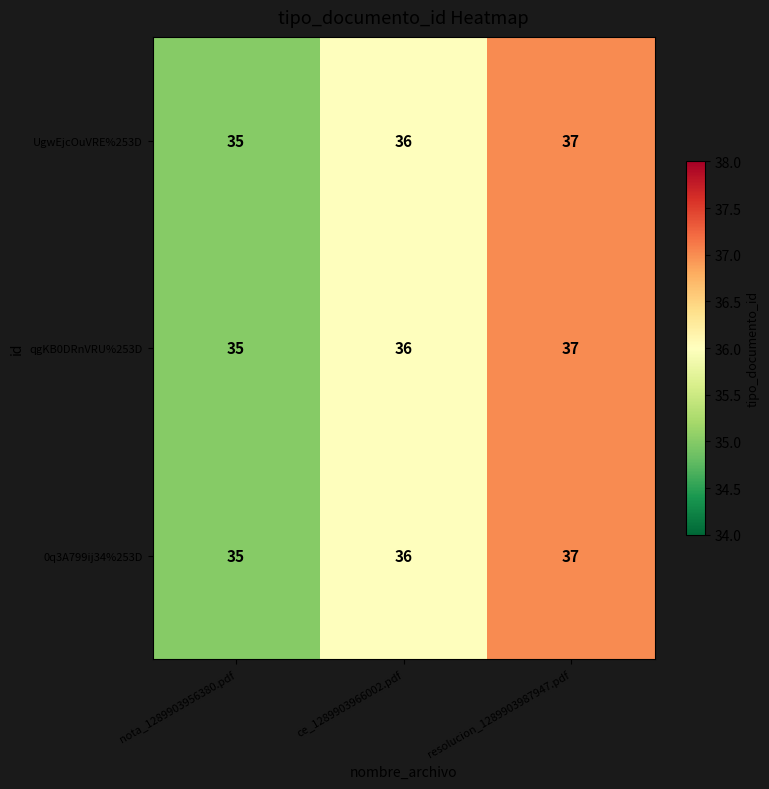

Reading right to left, list all the values displayed in this chart.

UgwEjcOuVRE%253D: resolucion_1289903987947.pdf=37	ce_1289903966002.pdf=36	nota_1289903956380.pdf=35
qgKB0DRnVRU%253D: resolucion_1289903987947.pdf=37	ce_1289903966002.pdf=36	nota_1289903956380.pdf=35
0q3A799ij34%253D: resolucion_1289903987947.pdf=37	ce_1289903966002.pdf=36	nota_1289903956380.pdf=35